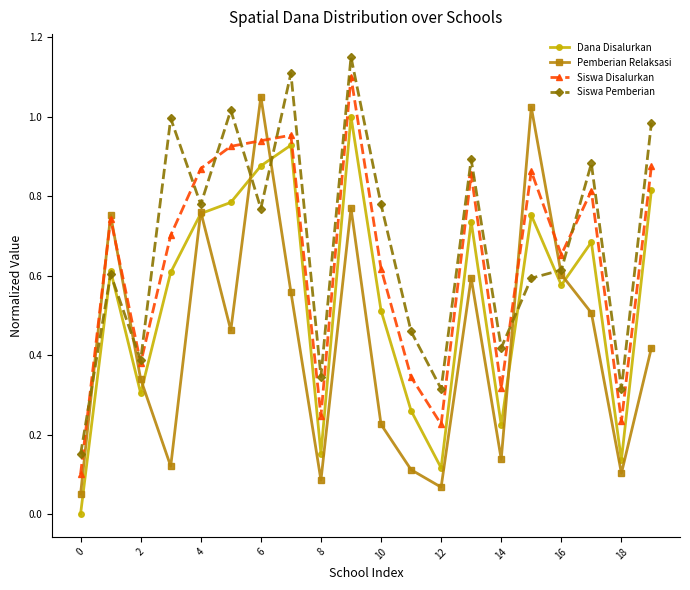

Rank the series by their average value, from highest to lowest.

Siswa Pemberian, Siswa Disalurkan, Dana Disalurkan, Pemberian Relaksasi